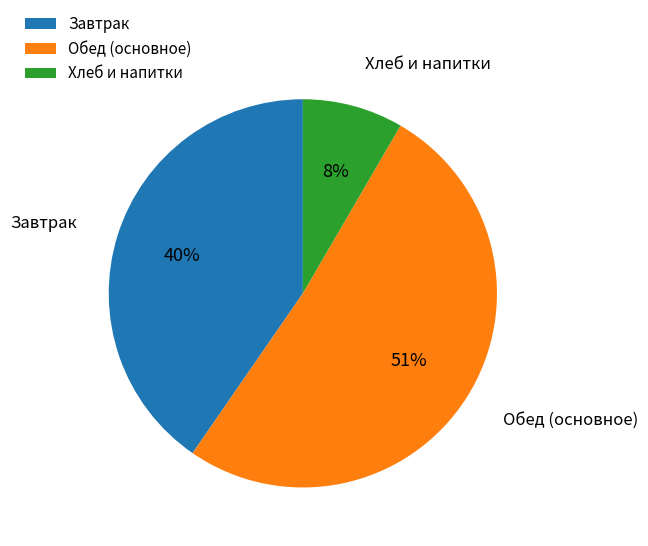

Is there a majority slice in this chart?

Yes